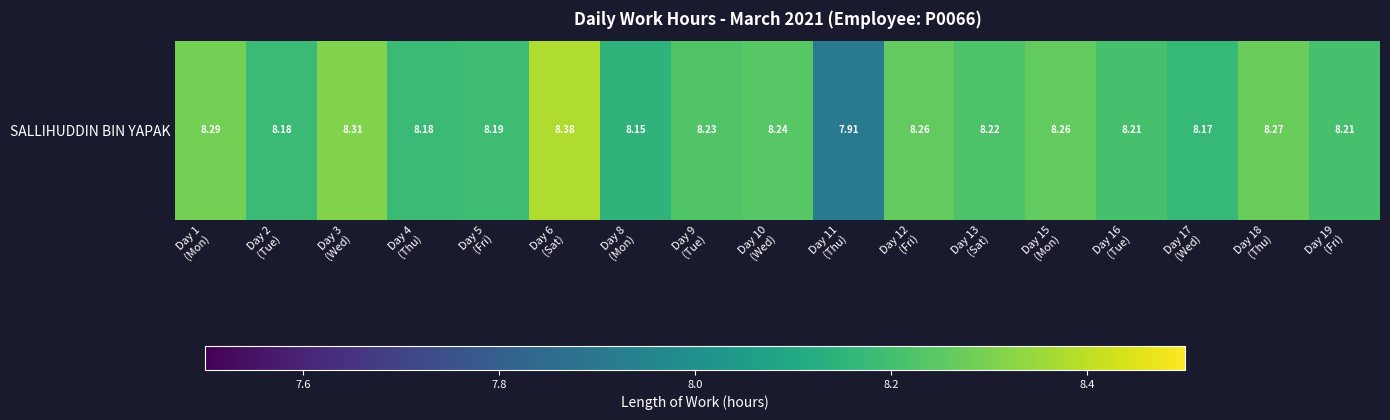

Where is the data nearest to the value 8?

Day 11
(Thu)